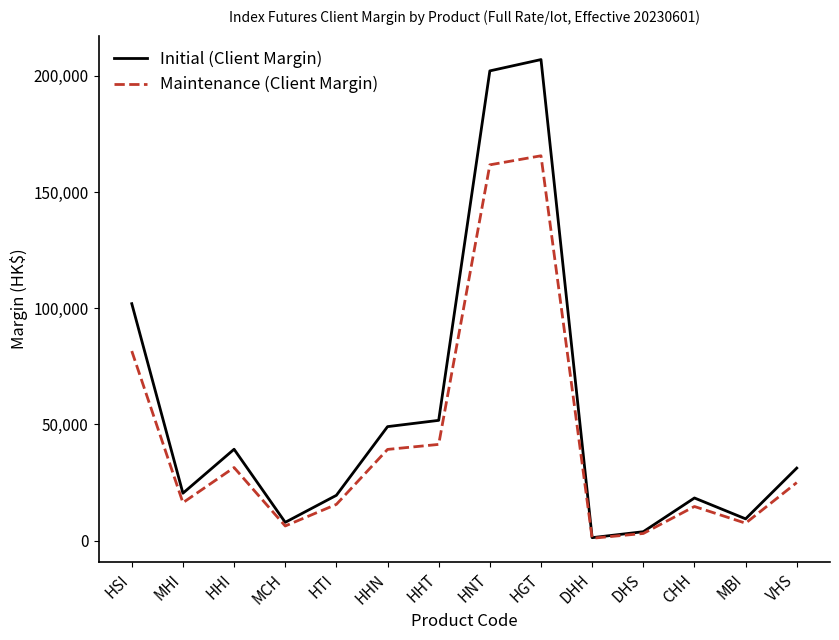

Rank the series by their maximum value, from lowest to highest.

Maintenance (Client Margin), Initial (Client Margin)